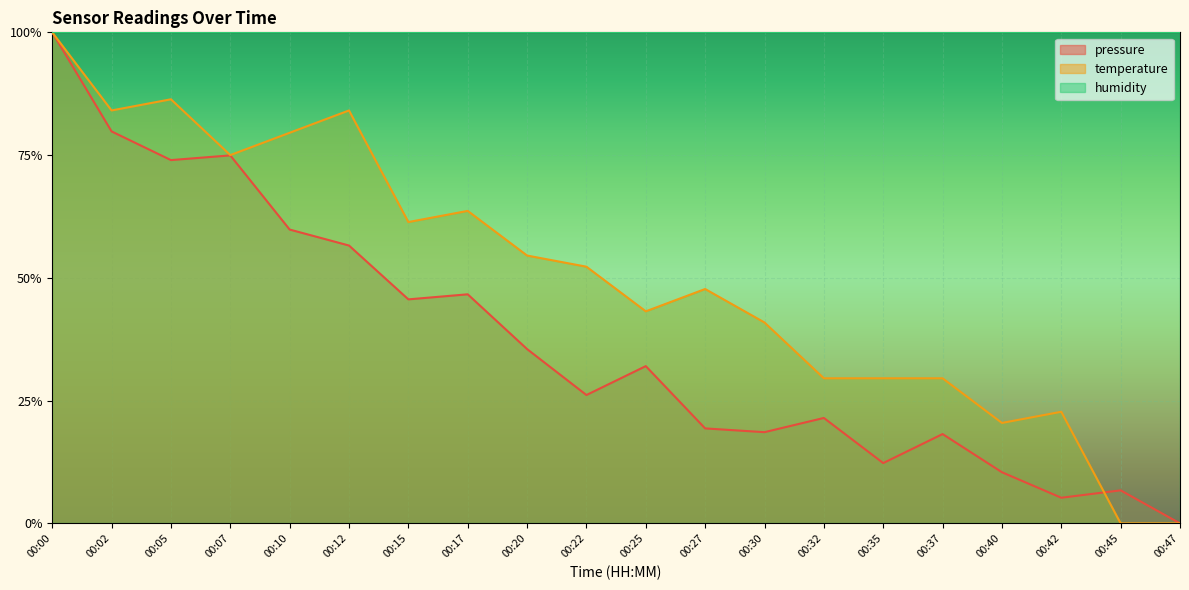

Rank the series by their average value, from lowest to highest.

pressure, temperature, humidity